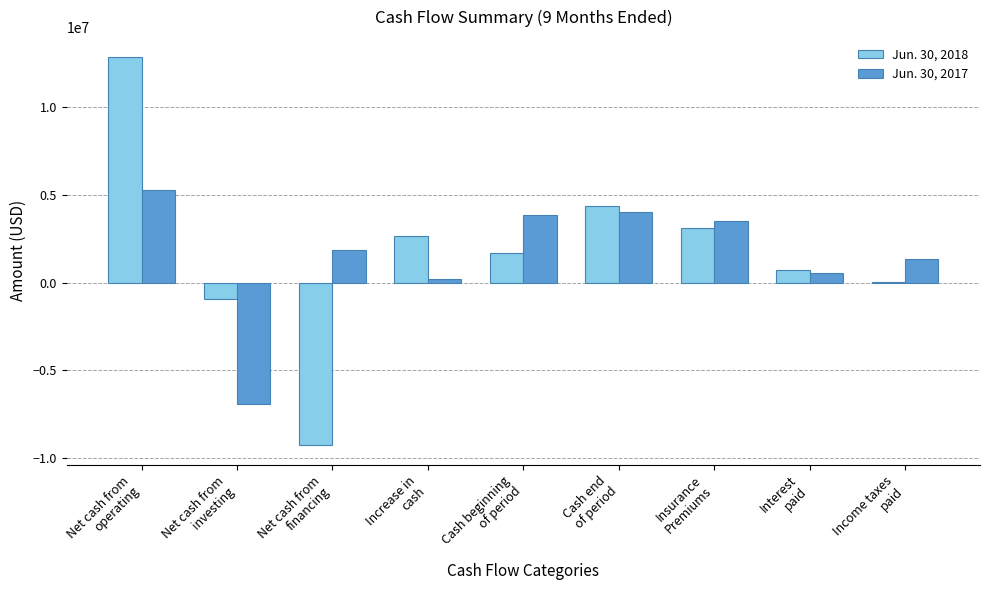

Reading left to right, what are all the values shown in this chart?

Jun. 30, 2018: Net cash from
operating=12879075	Net cash from
investing=-936096	Net cash from
financing=-9266006	Increase in
cash=2676973	Cash beginning
of period=1675525	Cash end
of period=4352498	Insurance
Premiums=3130859	Interest
paid=730333	Income taxes
paid=21357
Jun. 30, 2017: Net cash from
operating=5283273	Net cash from
investing=-6930600	Net cash from
financing=1867121	Increase in
cash=219794	Cash beginning
of period=3828093	Cash end
of period=4047887	Insurance
Premiums=3524350	Interest
paid=558098	Income taxes
paid=1344568